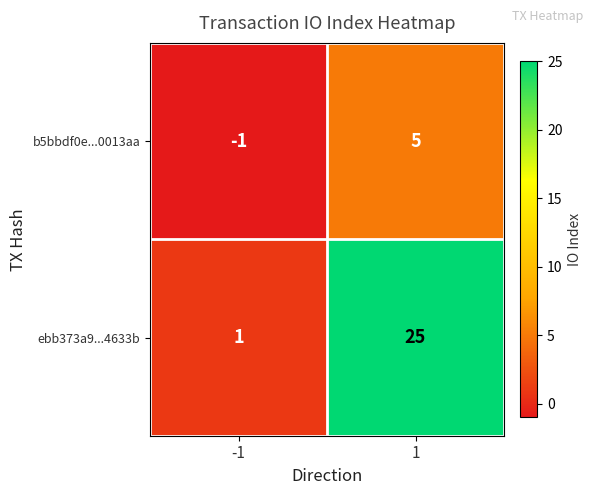

What value does the b5bbdf0e...0013aa series have at 1?

5